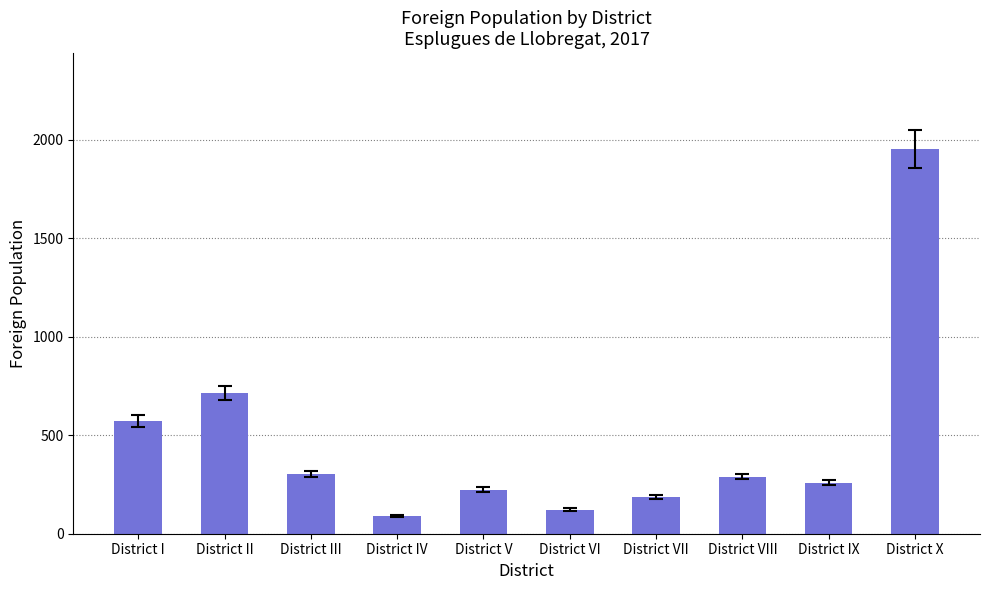

Does the chart contain stacked bars?

No